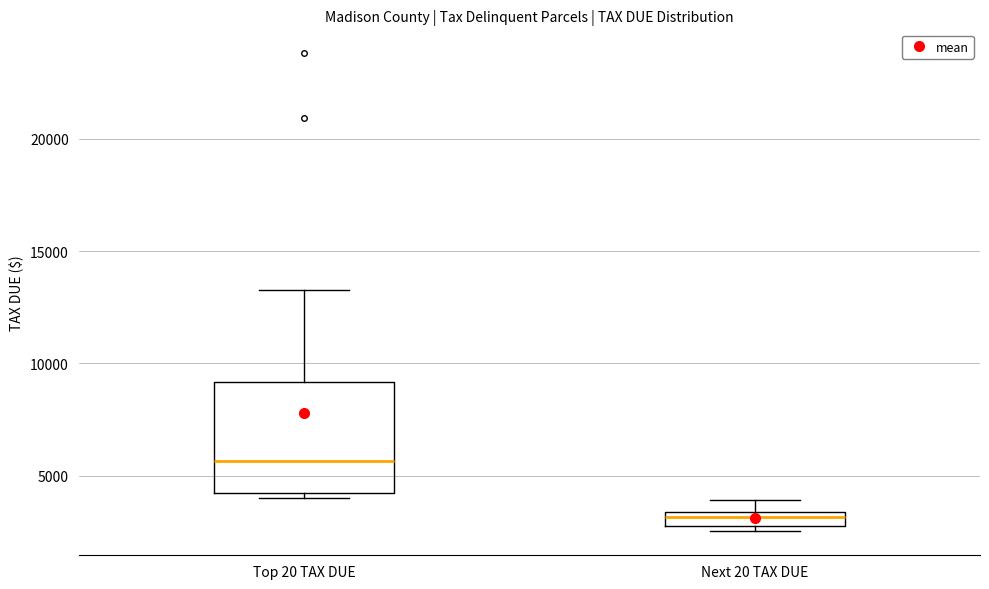

Which box's median line is the highest?

Top 20 TAX DUE